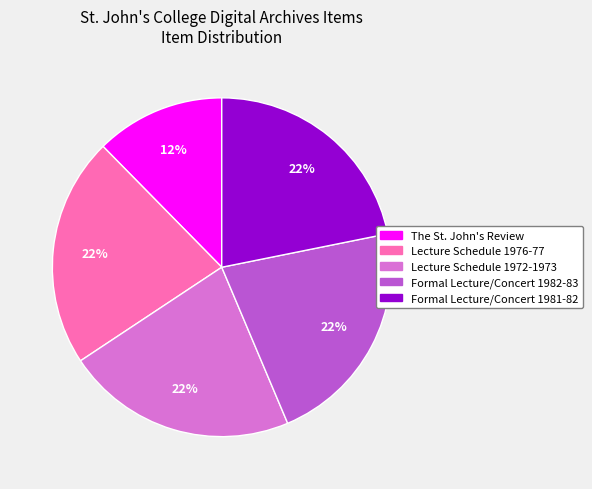

Count the number of slices in the pie.

5